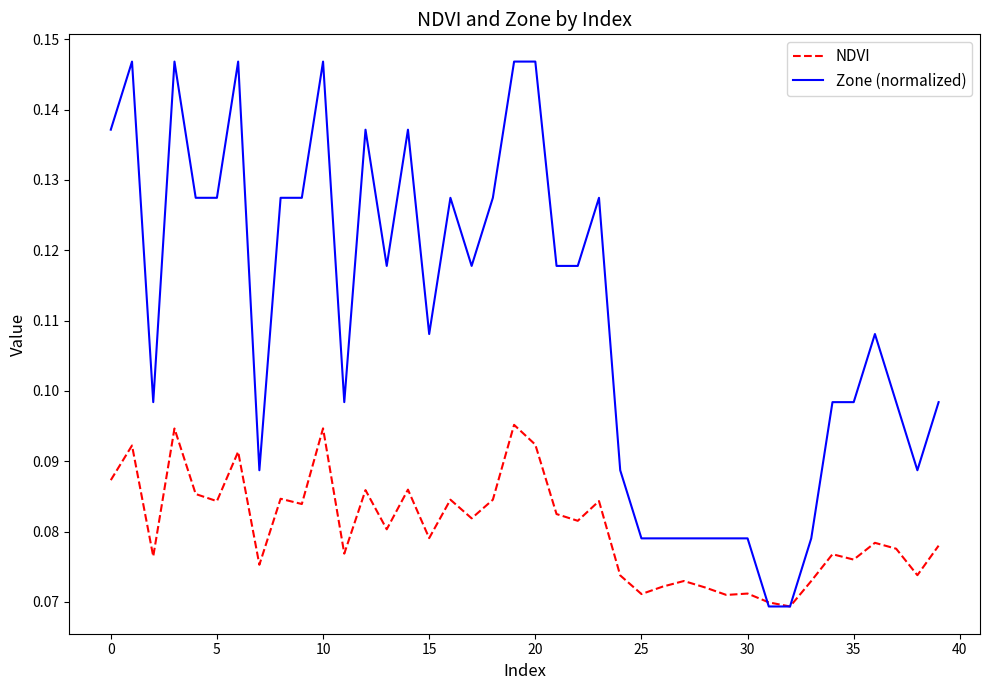

List the series in order of their overall mean, highest first.

Zone (normalized), NDVI